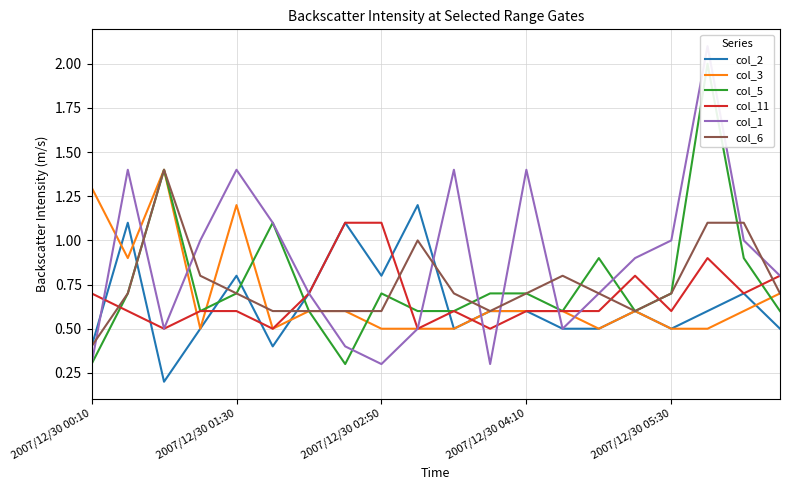

The col_5 series shows 0.6 at 9. True or false?

True